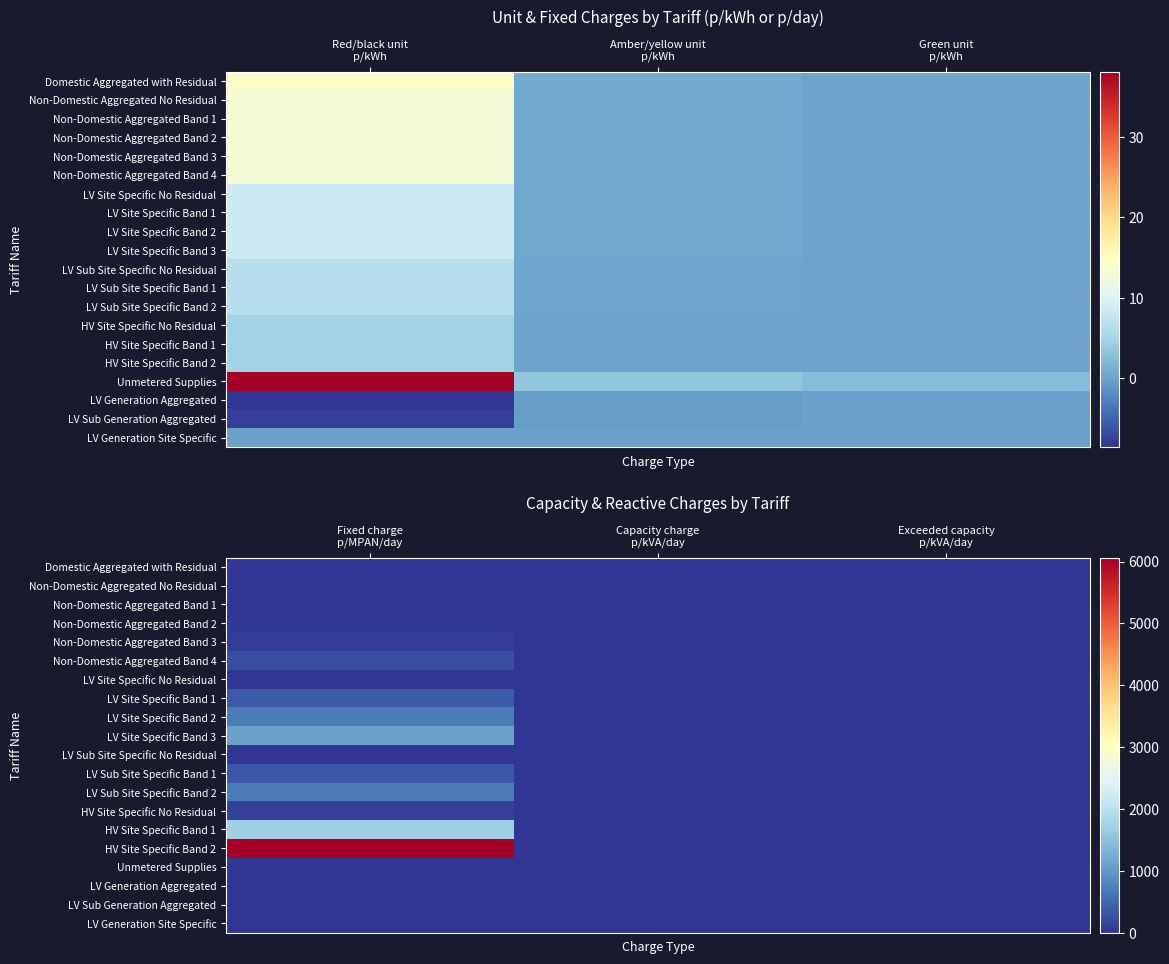

How many distinct data groups are displayed?

20